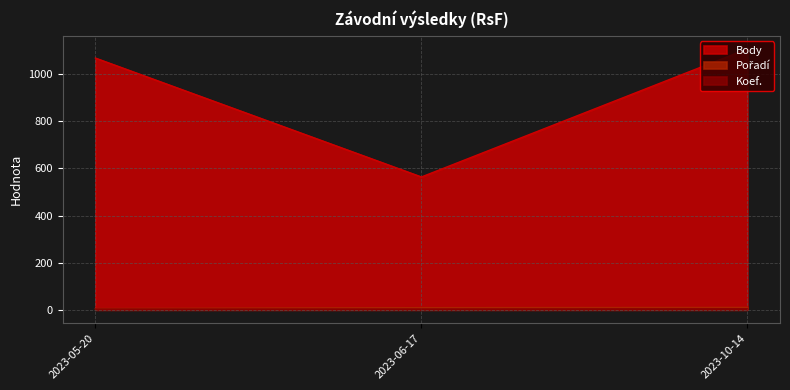

Which series changed the most between 2023-06-17 and 2023-10-14?

Body